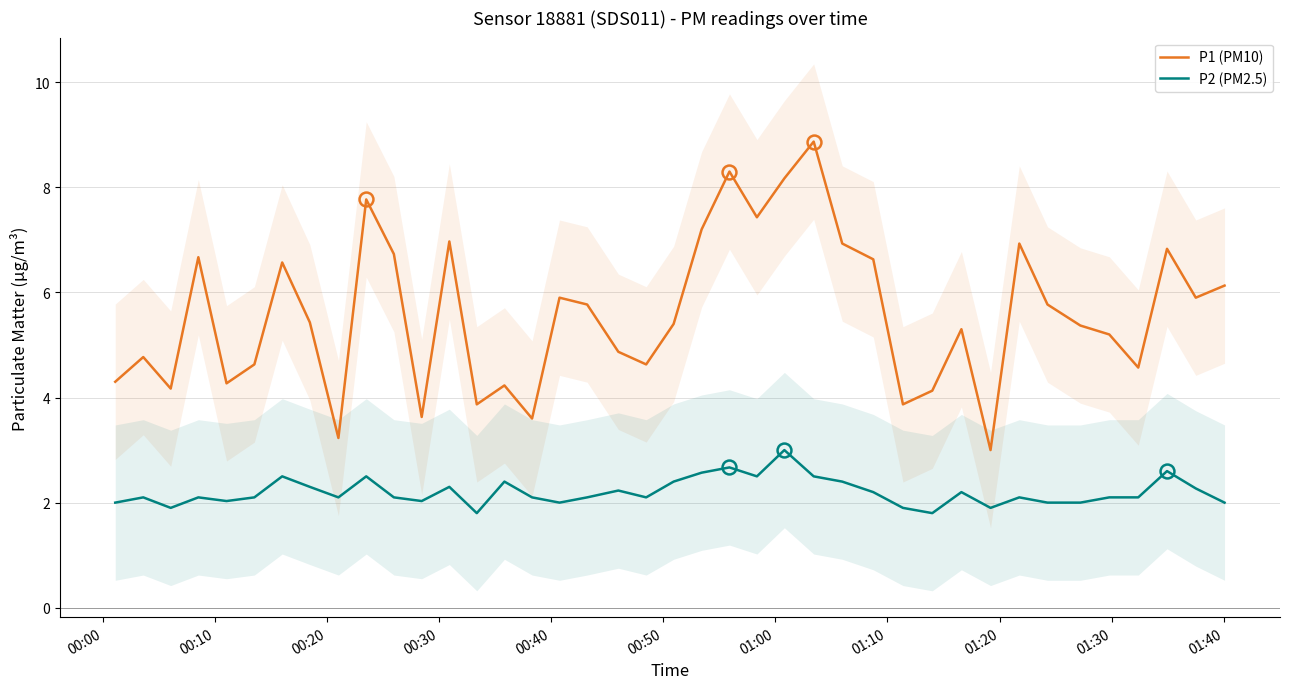

How many series are shown in this chart?

2